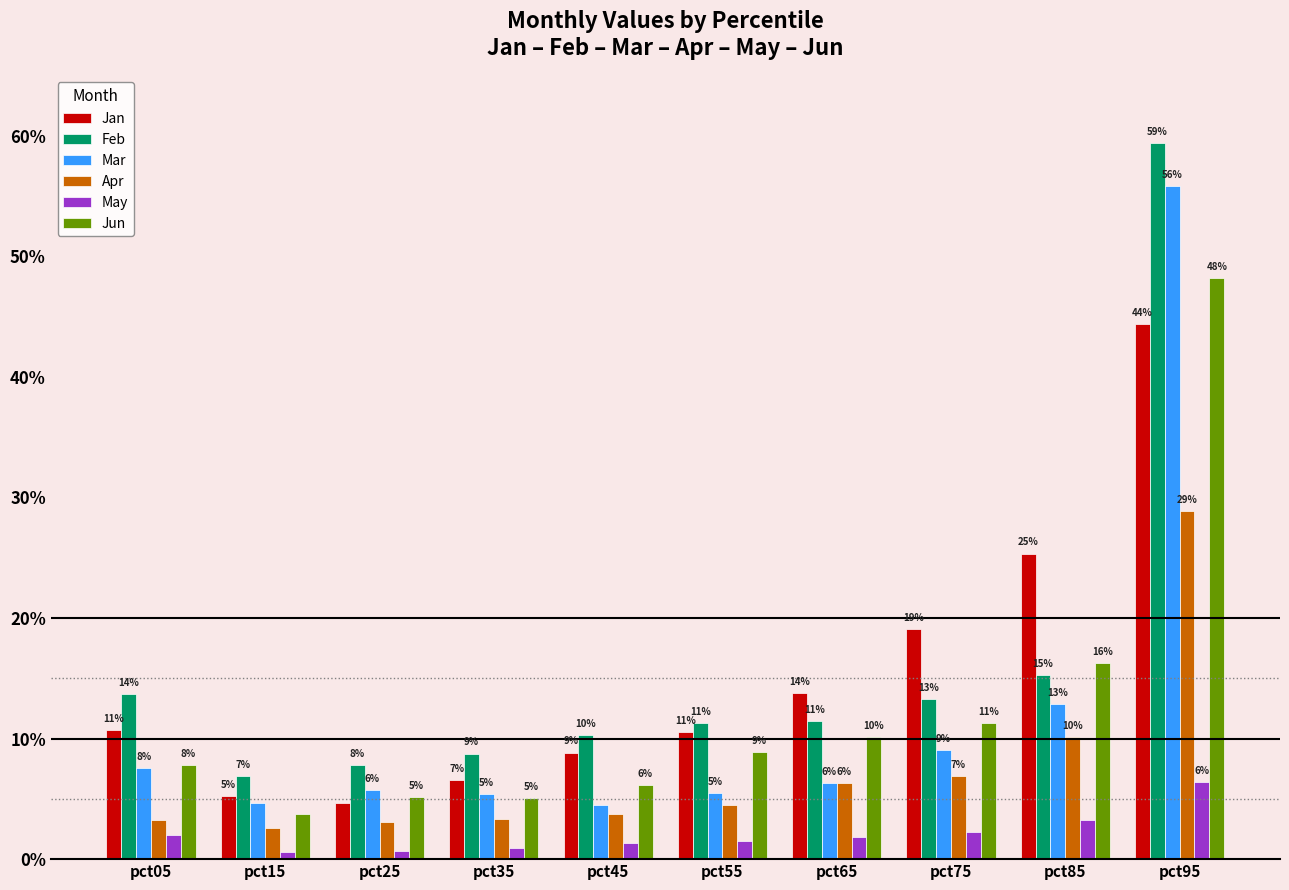

Are the bars horizontal?

No